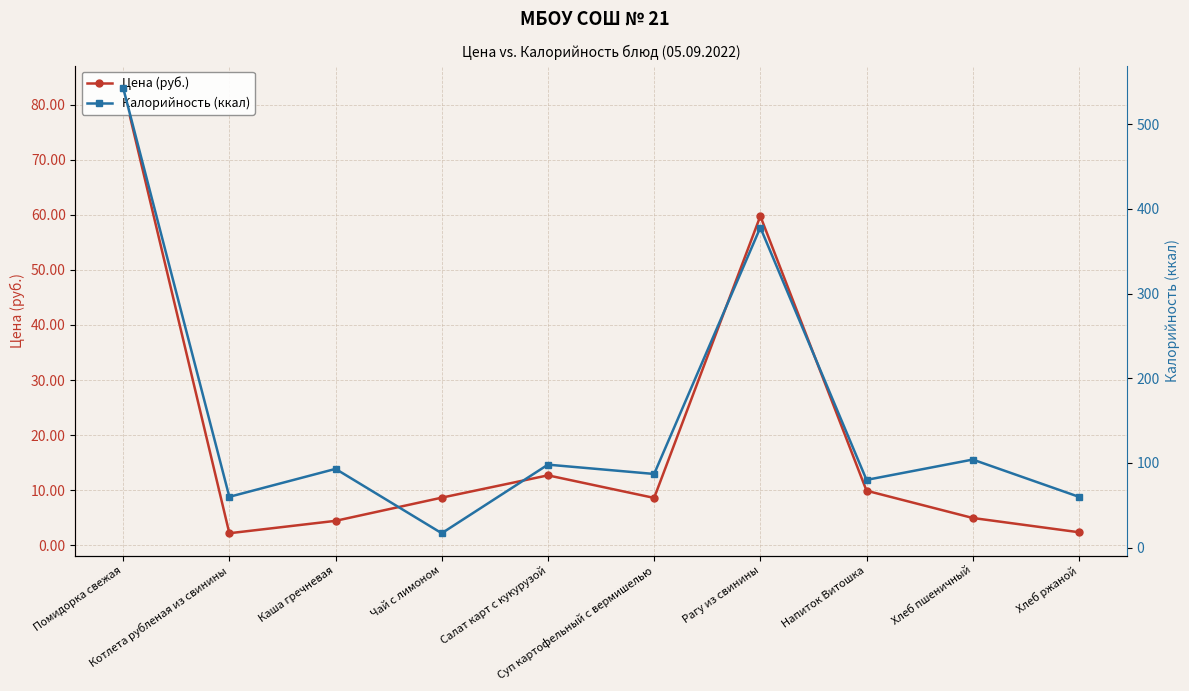

Reading right to left, transcribe all the data shown in this chart.

Цена (руб.): 2.4	5.0	9.9	59.8	8.6	12.7	8.7	4.5	2.2	83.0
Калорийность (ккал): 60.0	104.0	80.0	378.0	87.0	98.0	17.0	93.0	60.0	543.0